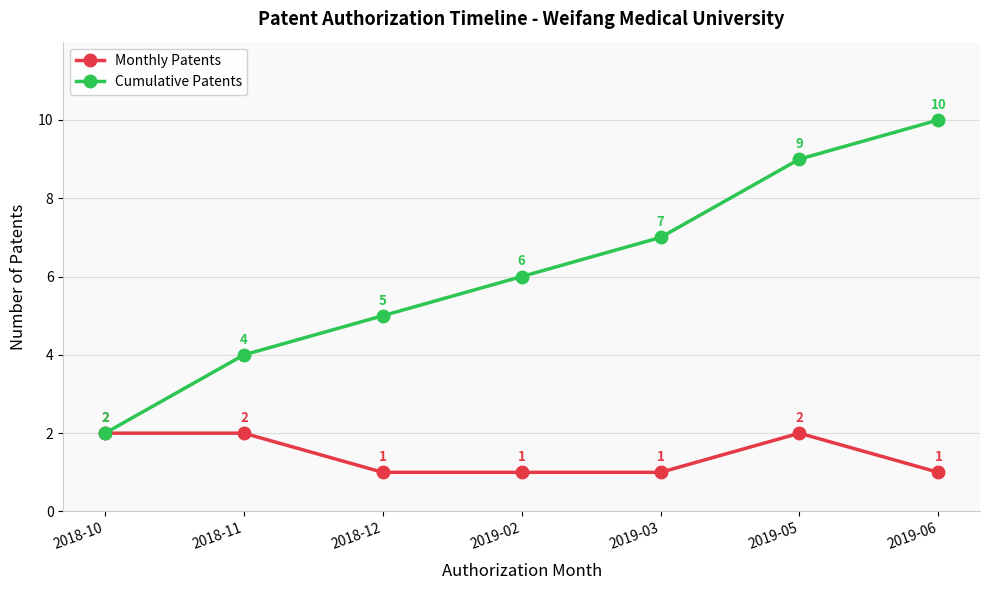

Is the value of Monthly Patents at 2019-06 greater than the value of Cumulative Patents at 2019-02?

No